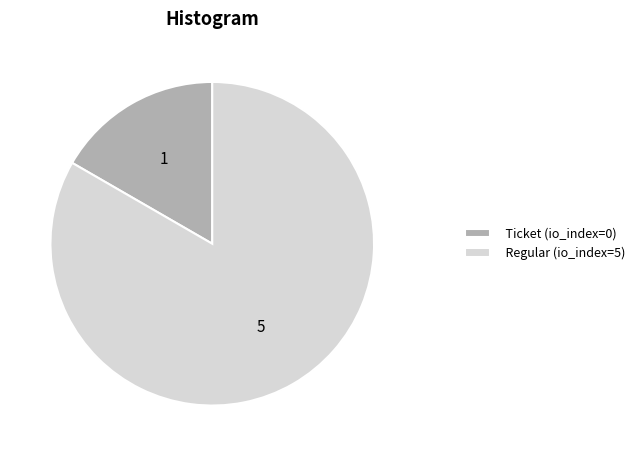

Do Ticket (io_index=0) and Regular (io_index=5) together represent more than half of the pie?

Yes